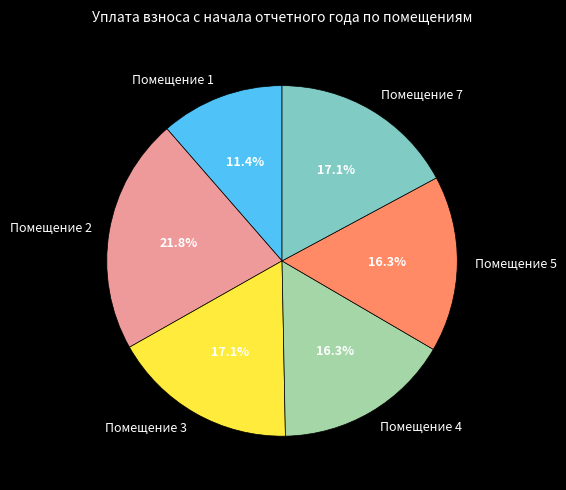

Which category has the smallest portion of the pie?

Помещение 1